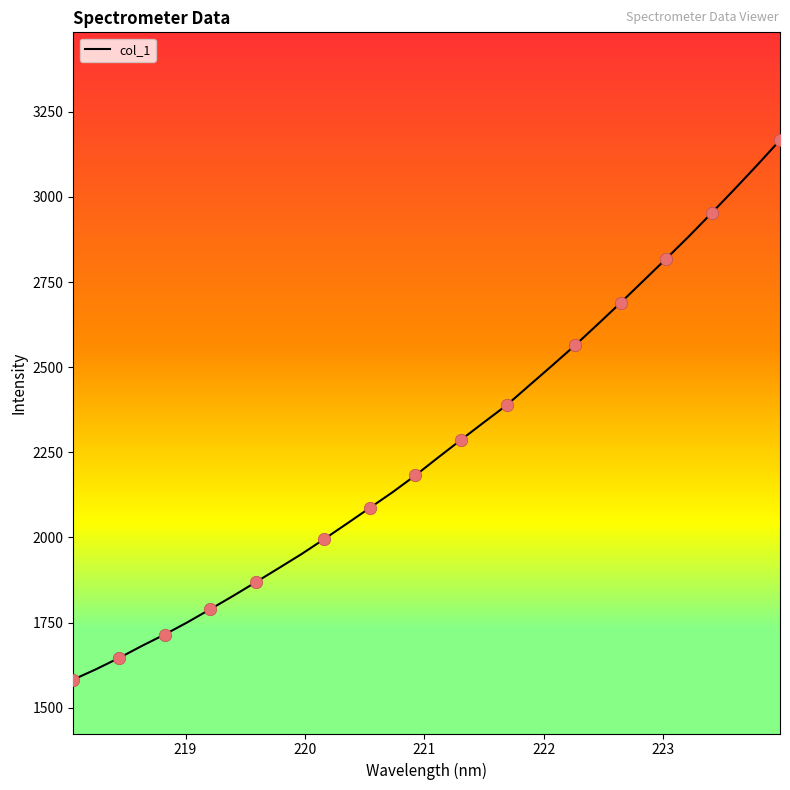

What is the difference between the maximum and minimum values?

1584.1